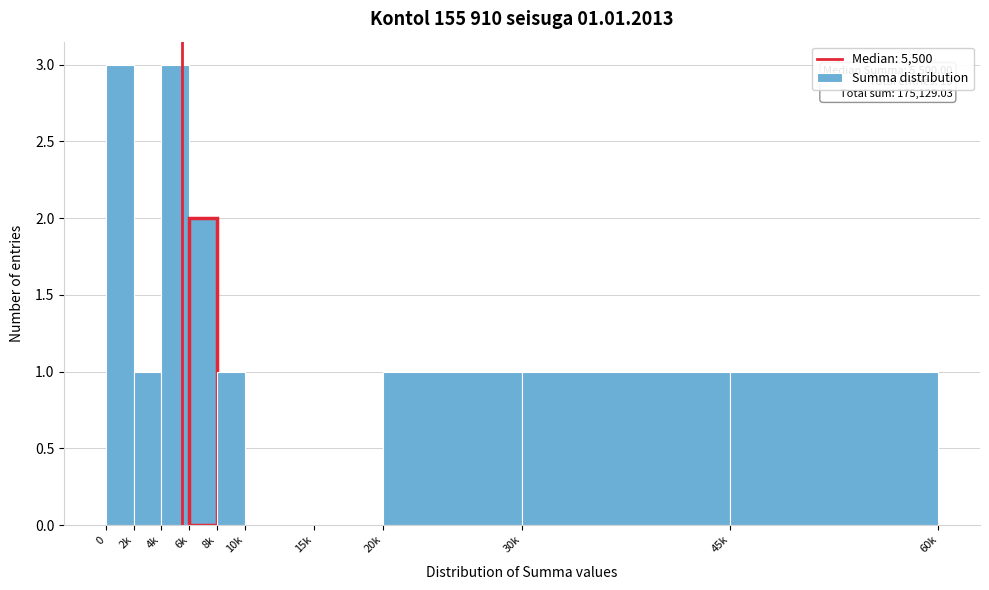

Reading left to right, extract all data points from this chart.

0=3	2k=1	4k=3	6k=2	8k=1	10k=0	15k=0	20k=1	30k=1	45k=1